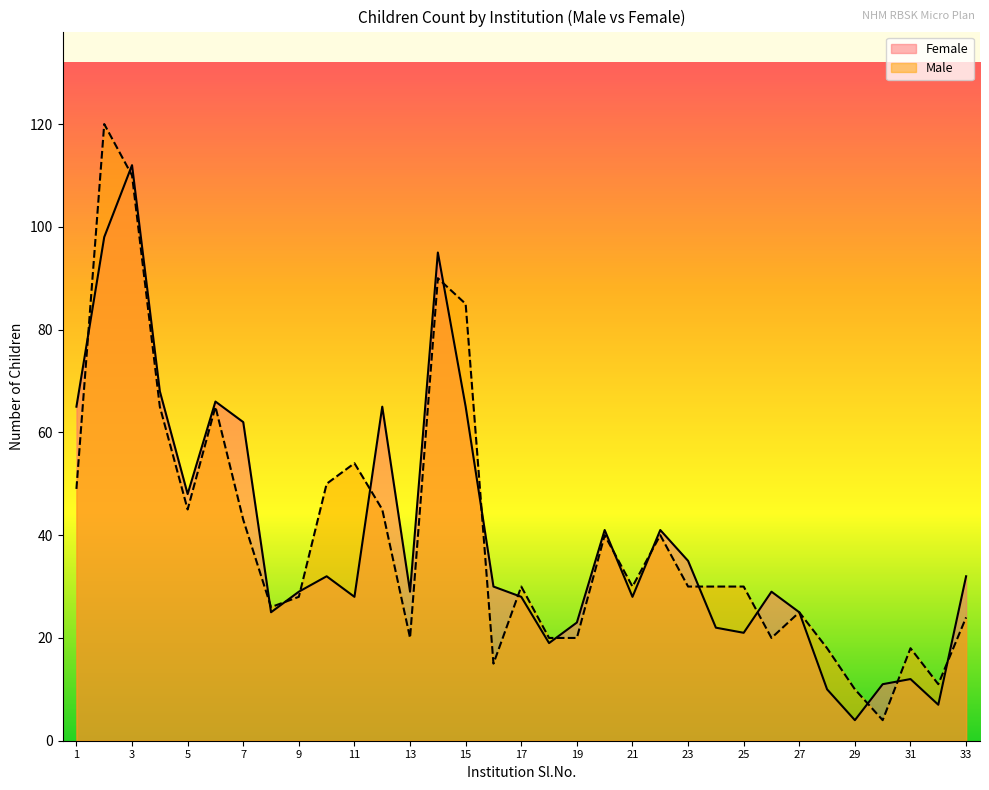

What is the spread (max minus min) of values at 18?

1